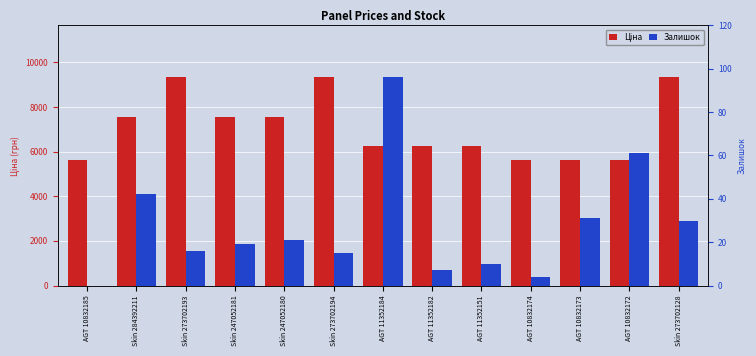

Which series has the largest total across all categories?

Ціна